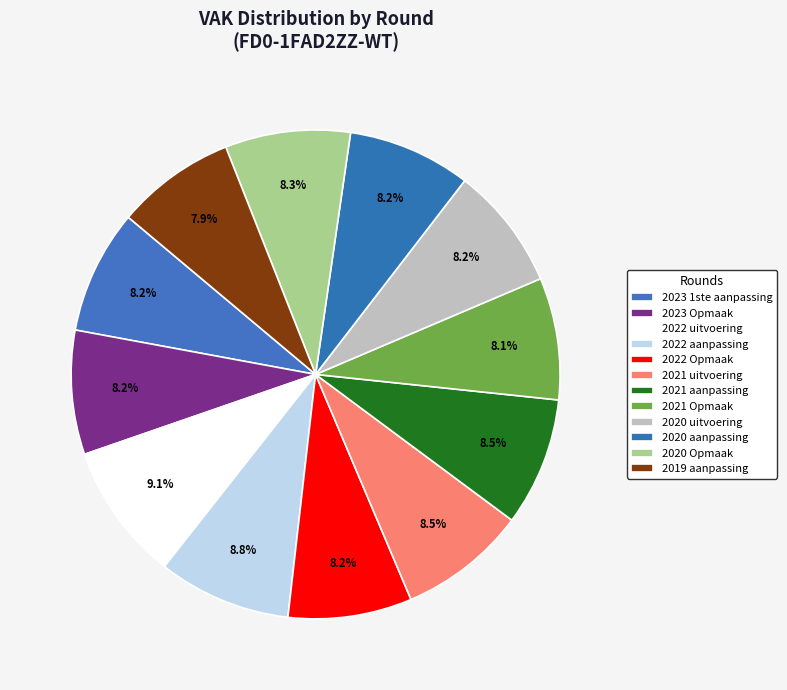

Between 2020 Opmaak and 2021 Opmaak, which is larger?

2020 Opmaak